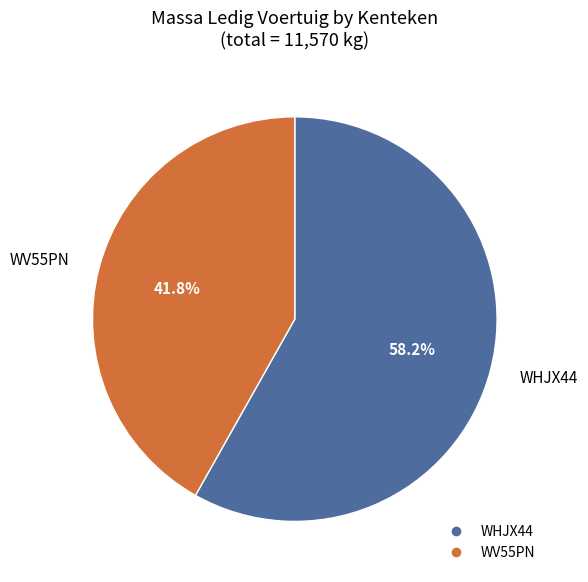

Is it true that WHJX44 is 52% of the pie?

False